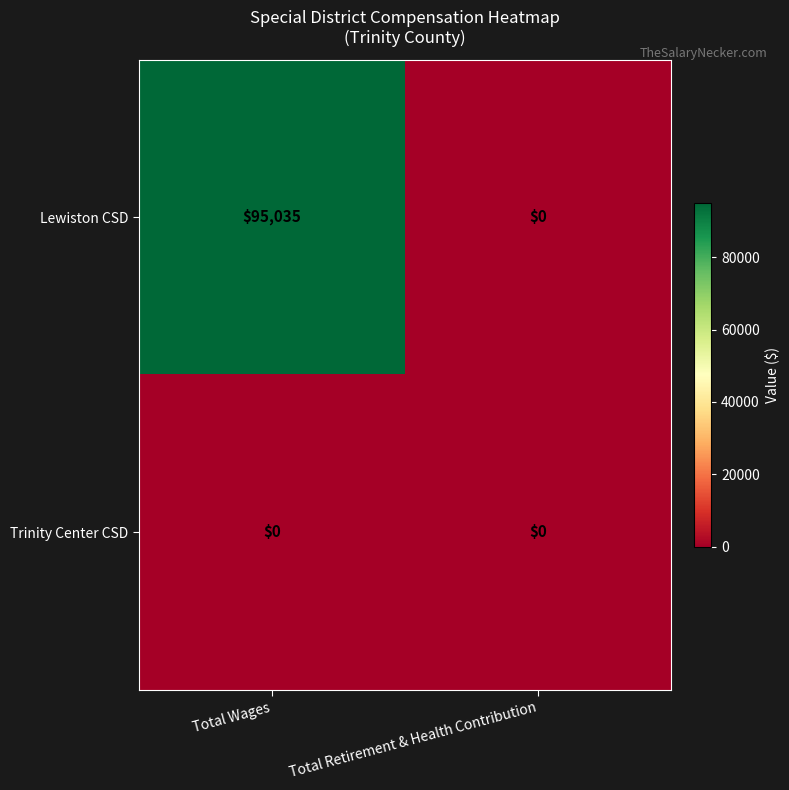

List the series in order of their peak value, highest first.

Lewiston CSD, Trinity Center CSD